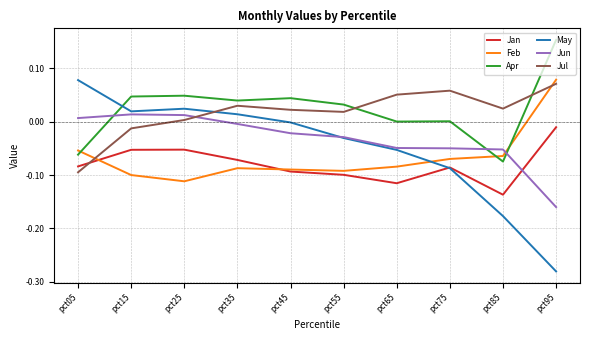

What are all the series names shown in the legend?

Jan, Feb, Apr, May, Jun, Jul